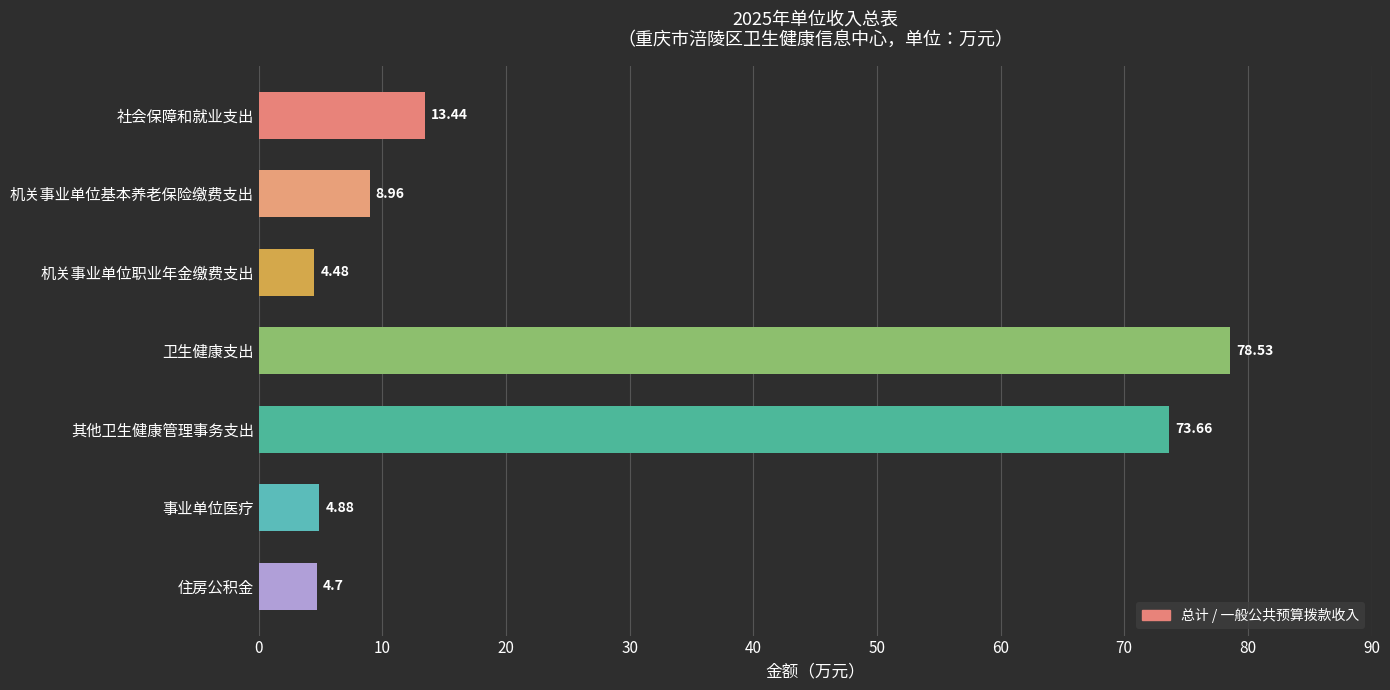

Approximately how many times larger is the value at 事业单位医疗 compared to 机关事业单位职业年金缴费支出?

1.1